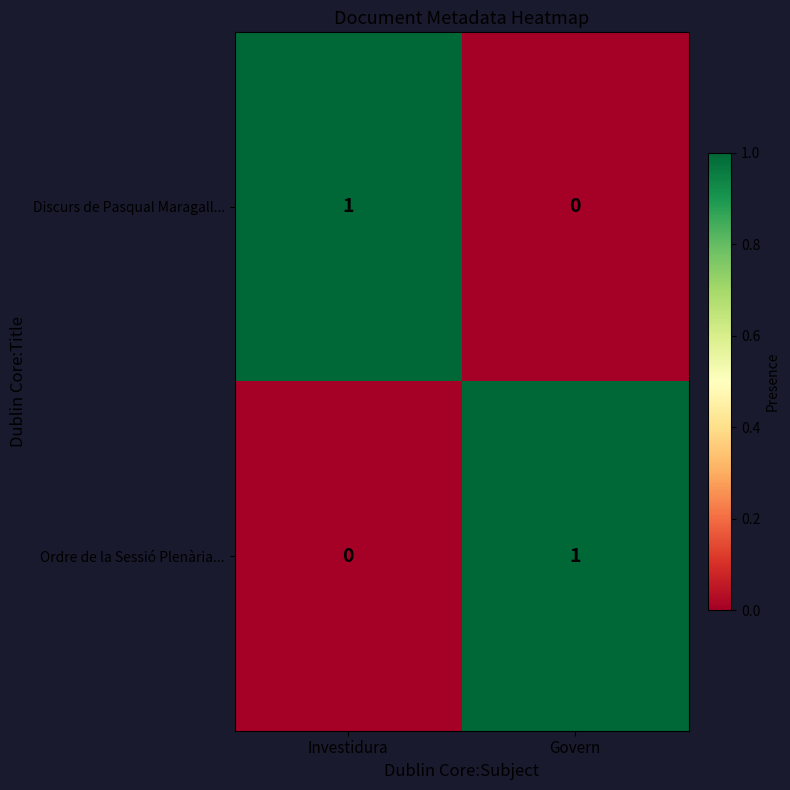

Reading left to right, list all the values displayed in this chart.

Discurs de Pasqual Maragall...: 1	0
Ordre de la Sessió Plenària...: 0	1